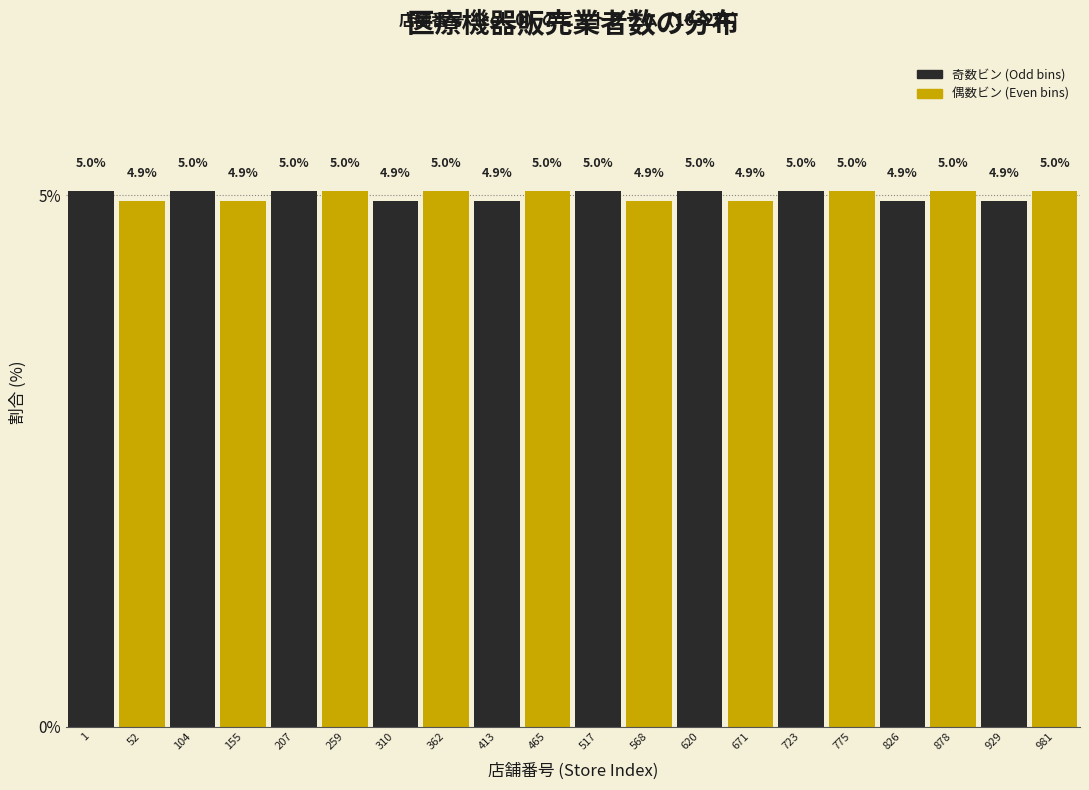

Reading left to right, extract all data points from this chart.

1=5.0	52=4.9	104=5.0	155=4.9	207=5.0	259=5.0	310=4.9	362=5.0	413=4.9	465=5.0	517=5.0	568=4.9	620=5.0	671=4.9	723=5.0	775=5.0	826=4.9	878=5.0	929=4.9	981=5.0